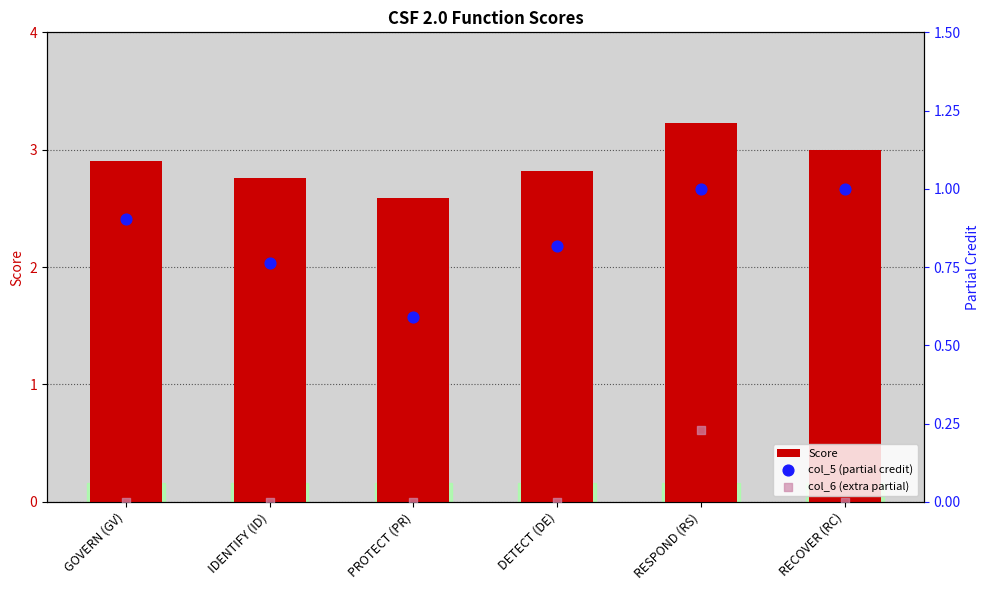

Which series reaches the minimum Y coordinate?

col_6 (extra partial)